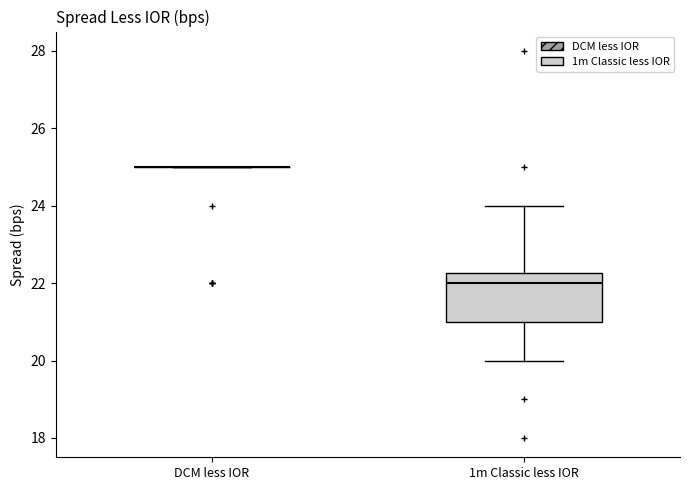

Which box is the tallest, from its lower edge to its upper edge?

1m Classic less IOR